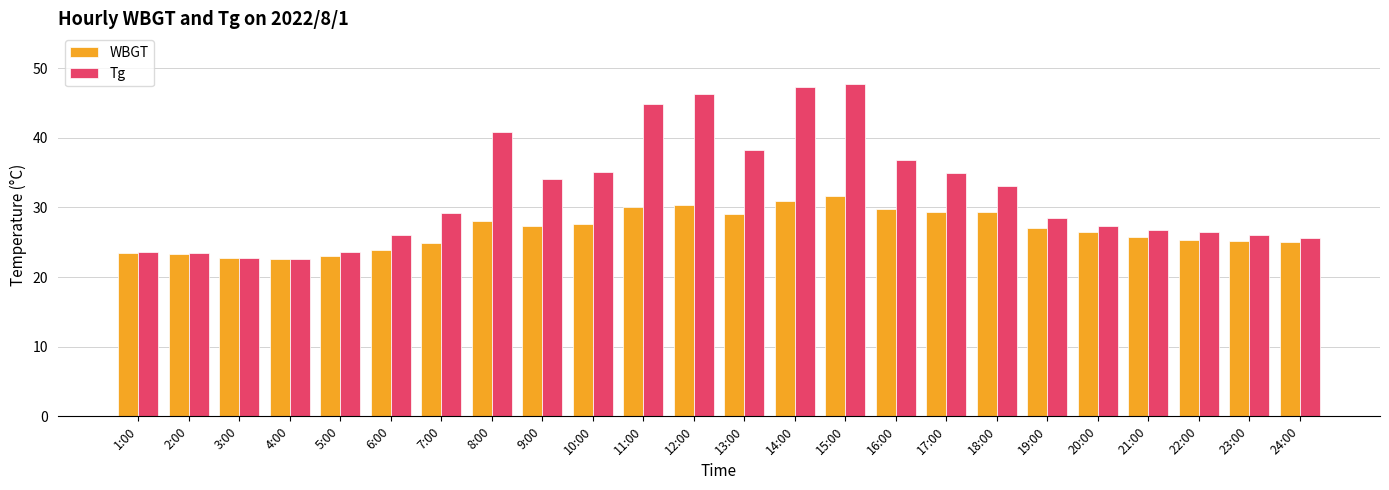

How many bars are there in total?

48